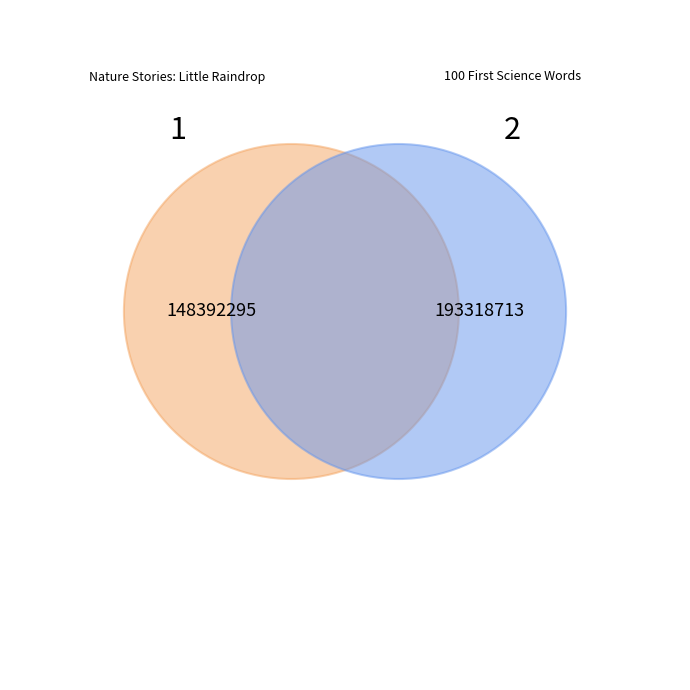

How many segments does this pie chart have?

2